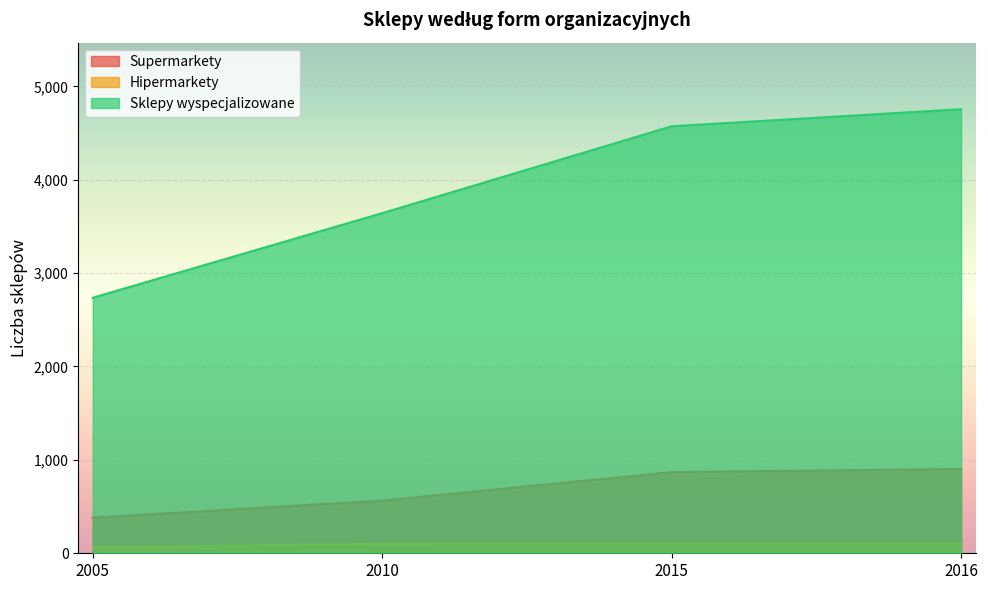

Reading right to left, list all the values displayed in this chart.

Supermarkety: 2016=903	2015=869	2010=564	2005=381
Hipermarkety: 2016=103	2015=103	2010=102	2005=66
Sklepy wyspecjalizowane: 2016=4755	2015=4572	2010=3642	2005=2736